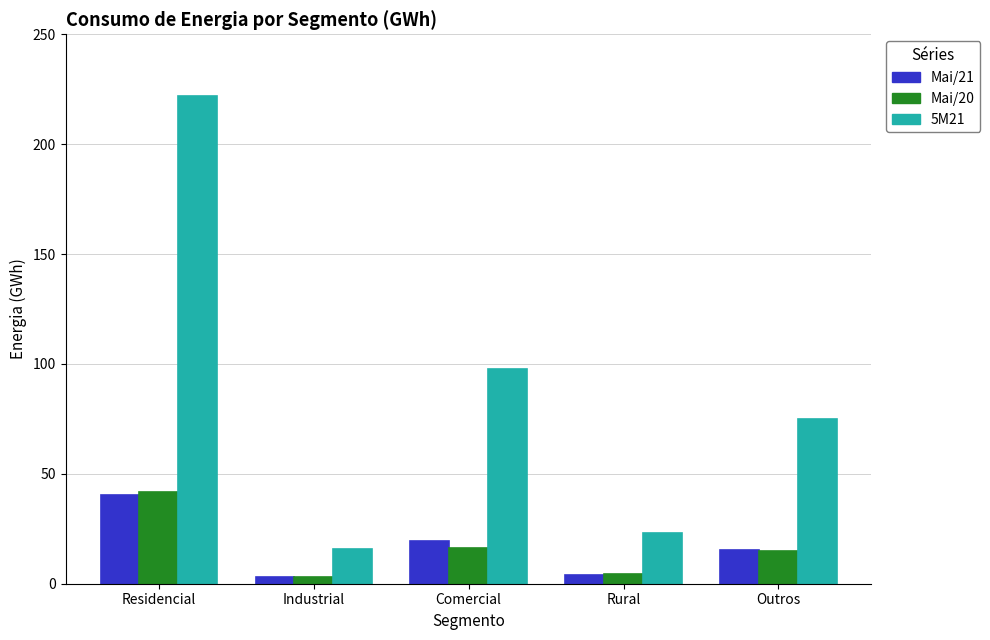

What position from the left is Residencial?

1